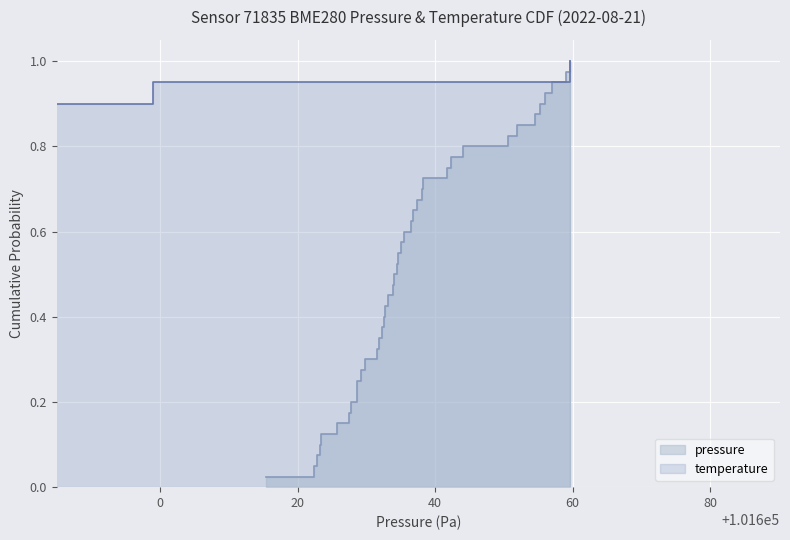

How many categories are shown in the chart?

40